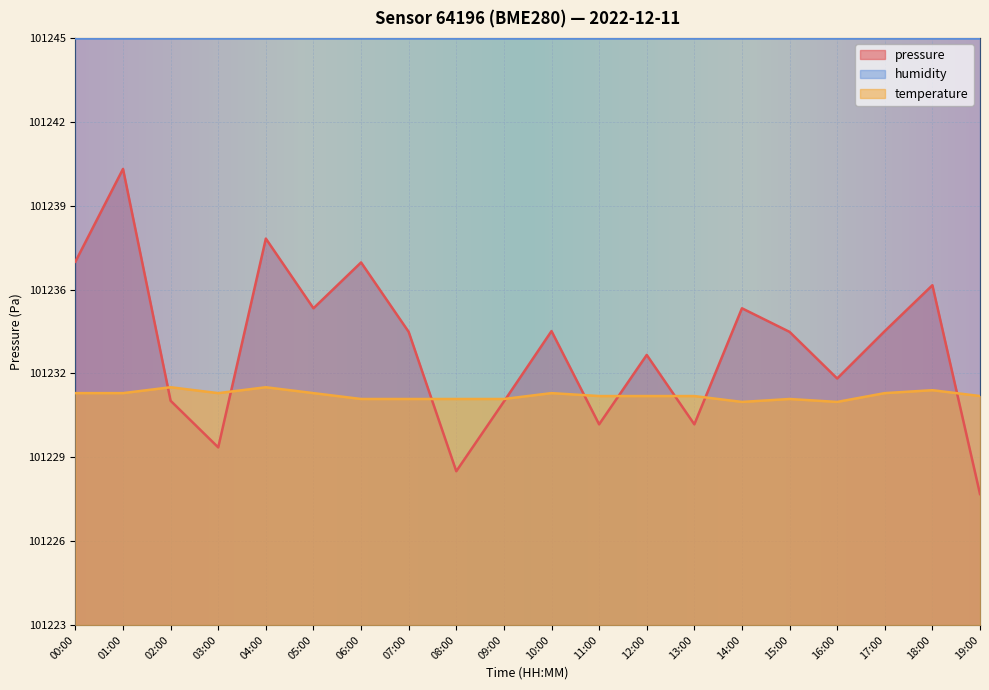

List the series in order of their peak value, lowest first.

temperature, pressure, humidity